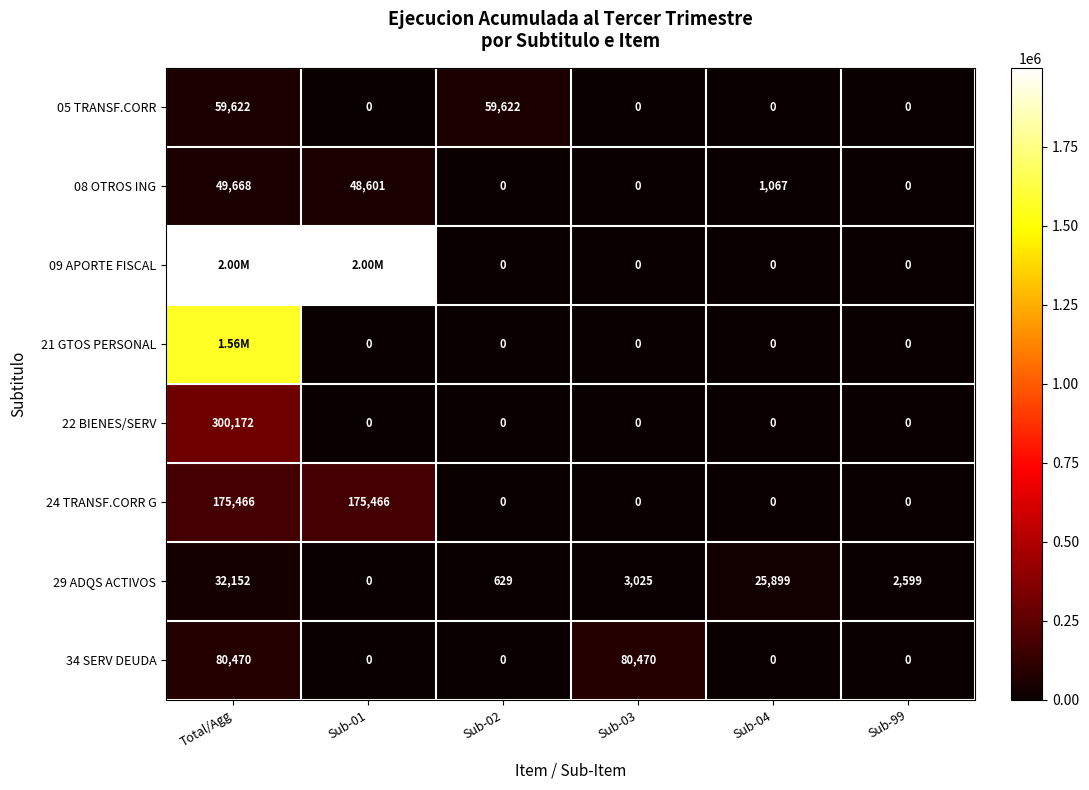

What is the total value across all series at Sub-04?

26966